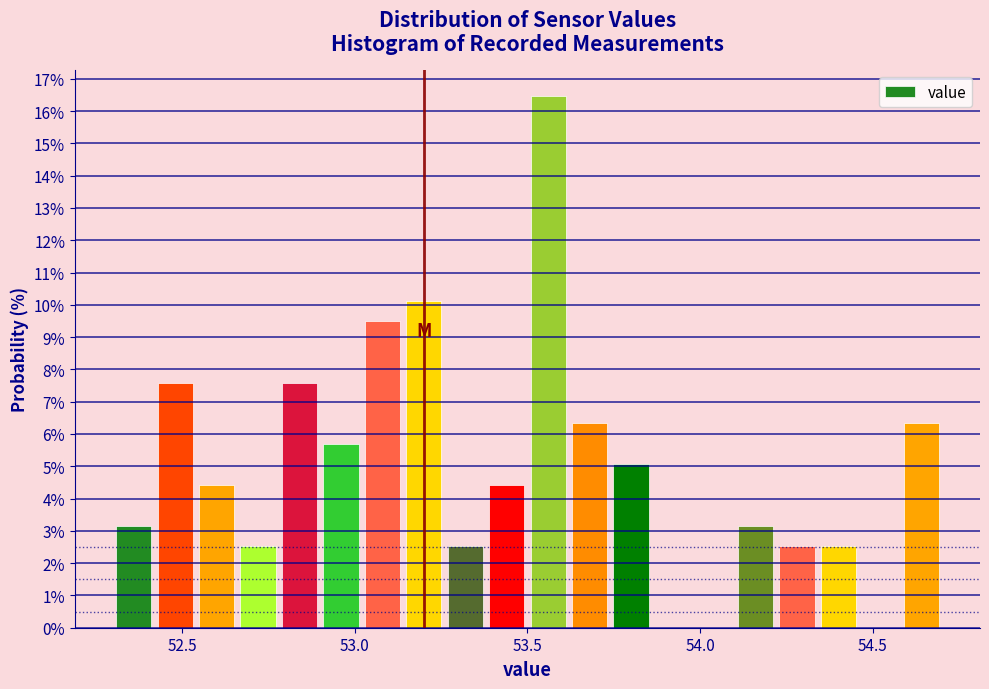

Around what value on the x-axis is the tallest bar? Give the approximate position of its centre, as read against the axis.

53.55